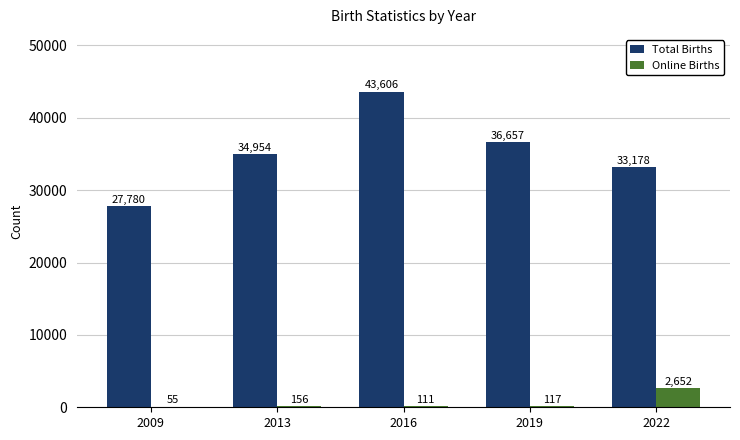

What is the total value across all series at 2013?

35110